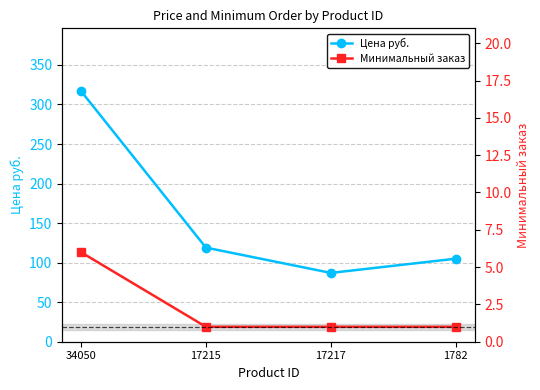

How many data points does each series have?

4